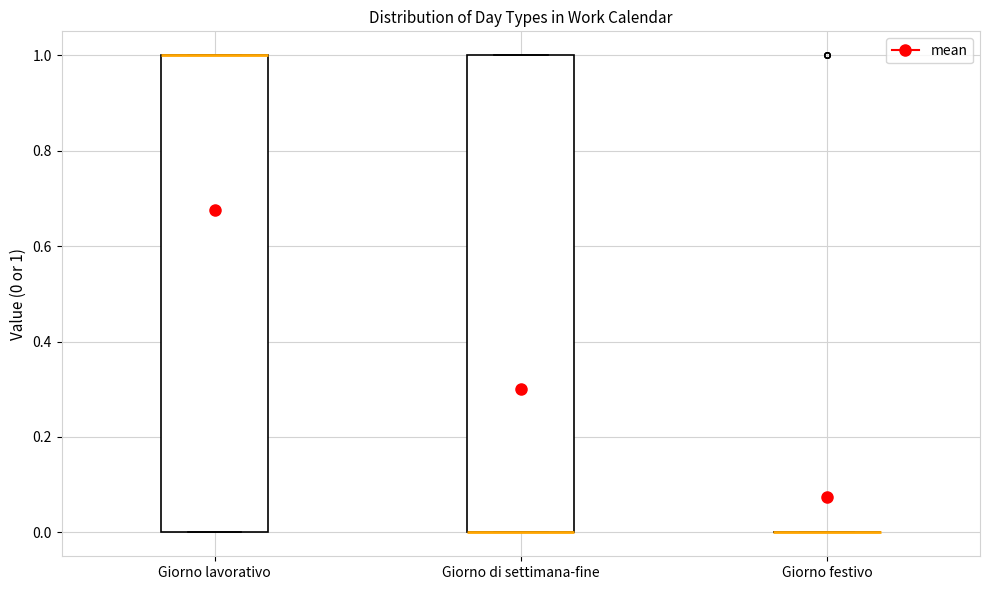

Reading left to right, read every box against the y-axis: the position of its median line, the range the box covers, and the ends of its whiskers. The values are not printed on the chart, so give them approximately, as read against the axis.

Giorno lavorativo: median 1 (drawn on the box's upper edge), box 0 to 1, whiskers 0 to 1
Giorno di settimana-fine: median 0 (drawn on the box's lower edge), box 0 to 1, whiskers 0 to 1
Giorno festivo: box collapsed to a line at 0, whiskers 0 to 0